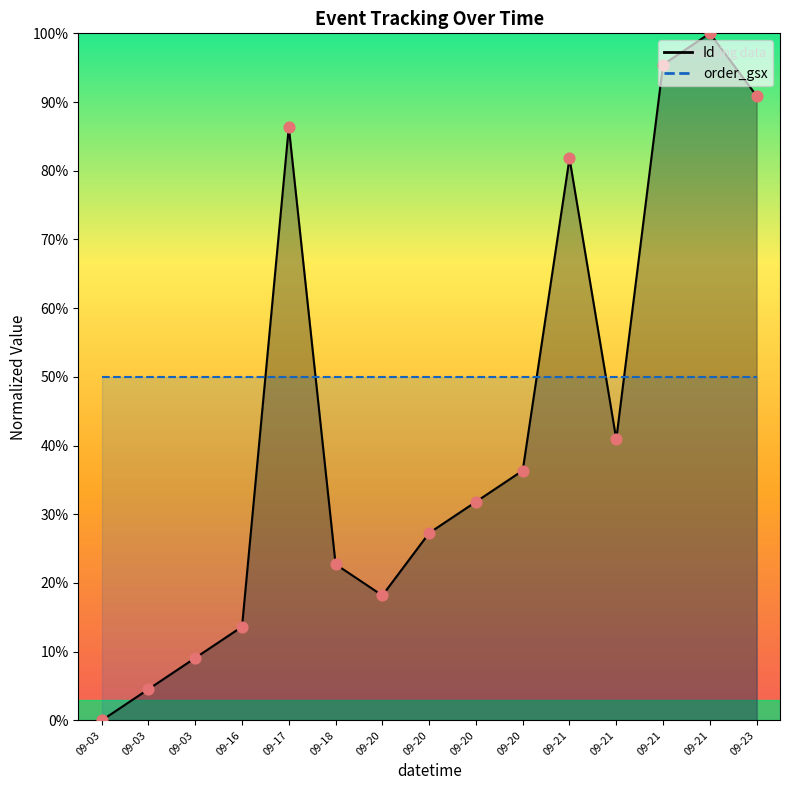

What is the ratio of the value at 09-17 to the value at 09-03?

9.5